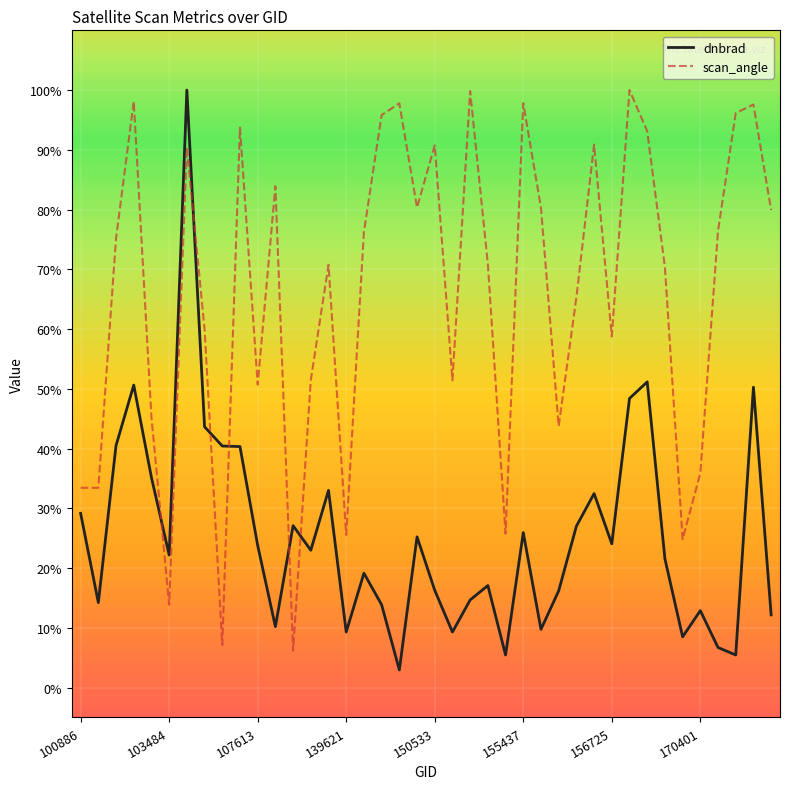

List the labels in order of scan_angle value, largest first.

31, 22, 139621, 25, 18, 38, 37, 17, 9, 32, 29, 20, 156725, 11, 19, 26, 39, 36, 16, 107613, 23, 14, 33, 28, 170401, 30, 13, 21, 10, 150533, 27, 35, 100886, 103484, 24, 15, 34, 155437, 8, 12